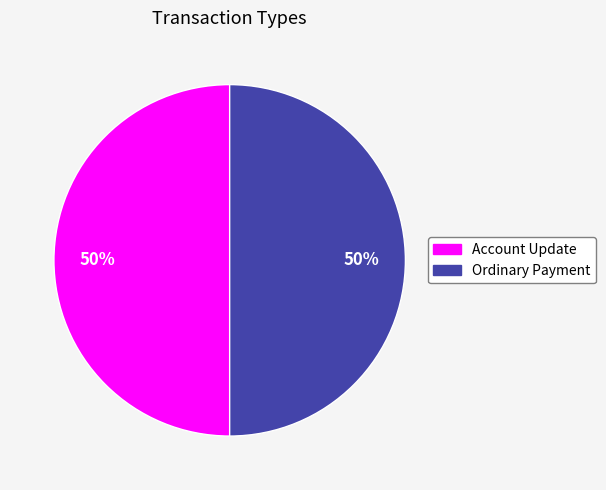

To the nearest percent, what portion does Ordinary Payment represent?

50%